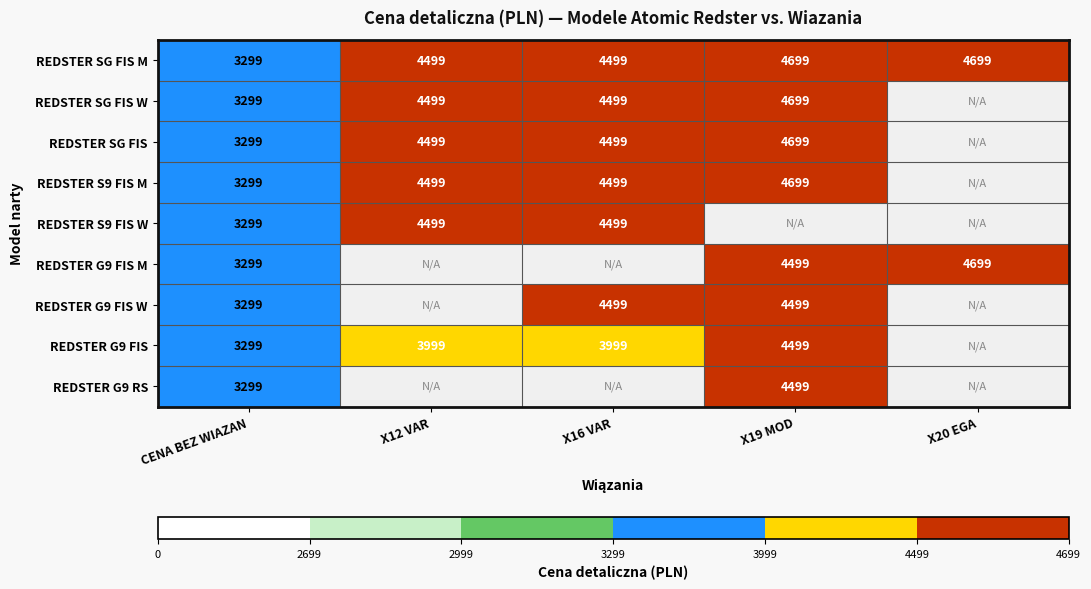

What is the difference between the highest and lowest values at X16 VAR?

500.0